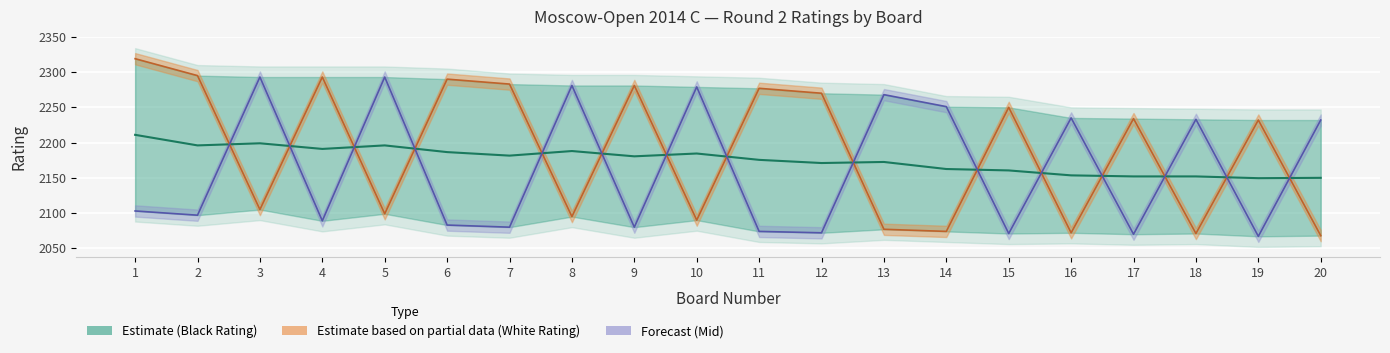

Count the number of values greater than 2180.

10